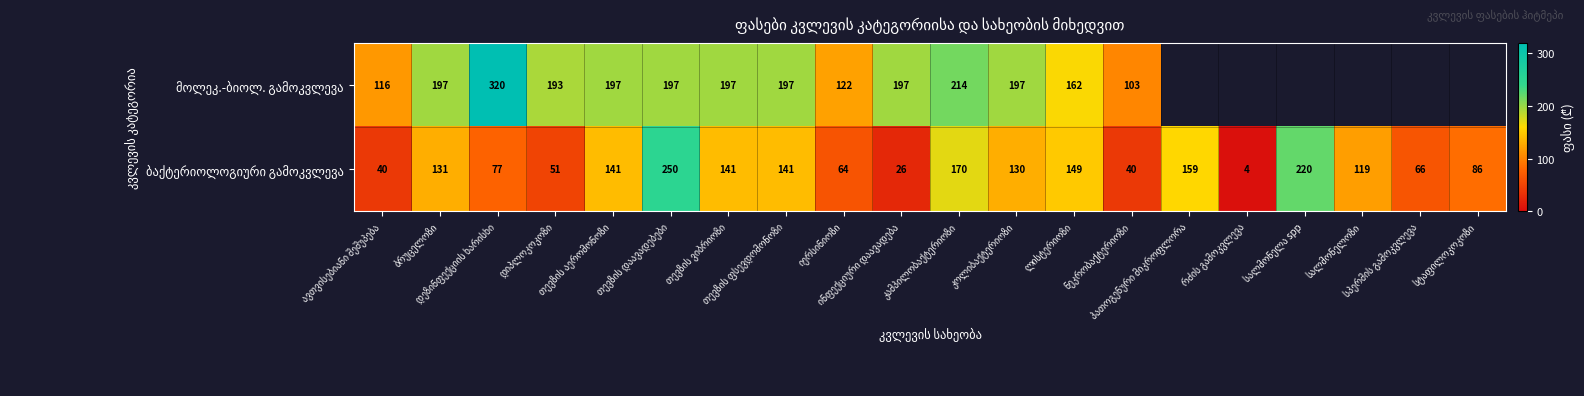

How many positive values does the მოლეკ.-ბიოლ. გამოკვლევა series have?

14